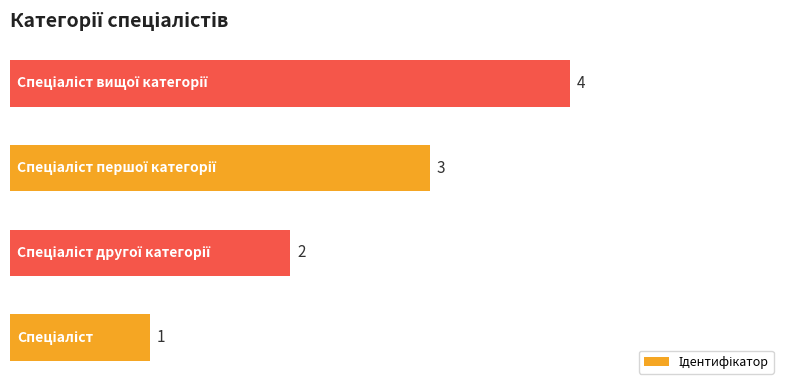

How many values are between 2 and 4?

3